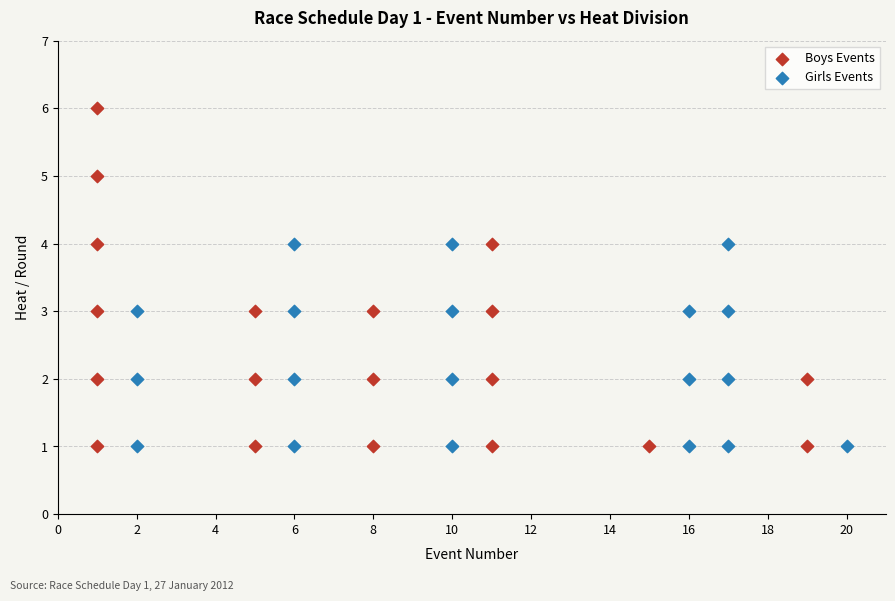

Which series contains the highest Y value?

Boys Events